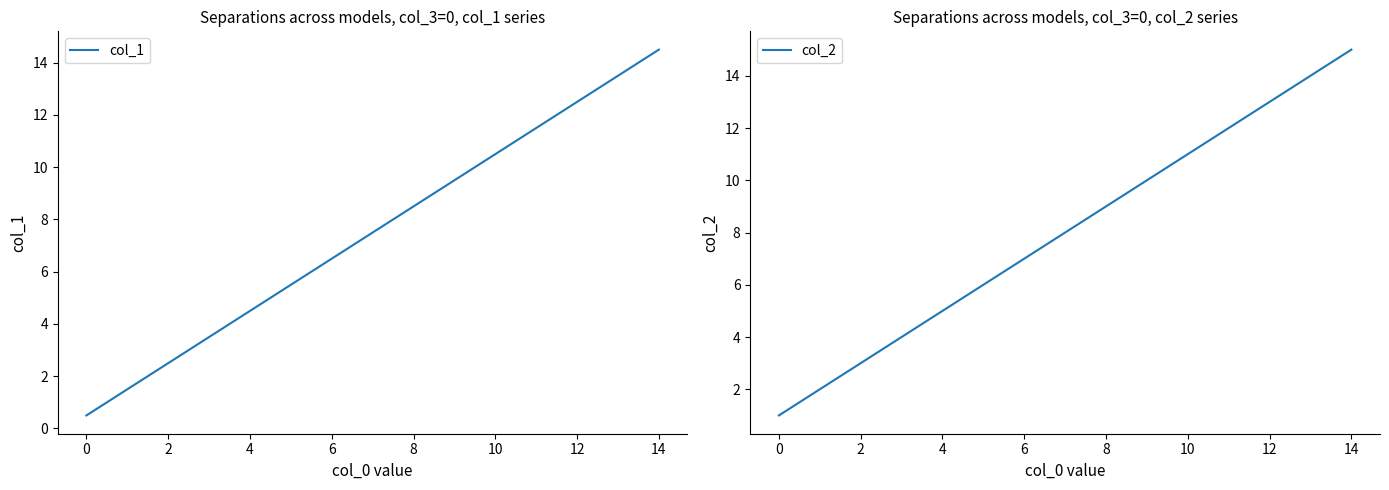

At which category is the sum across all series the highest?

14